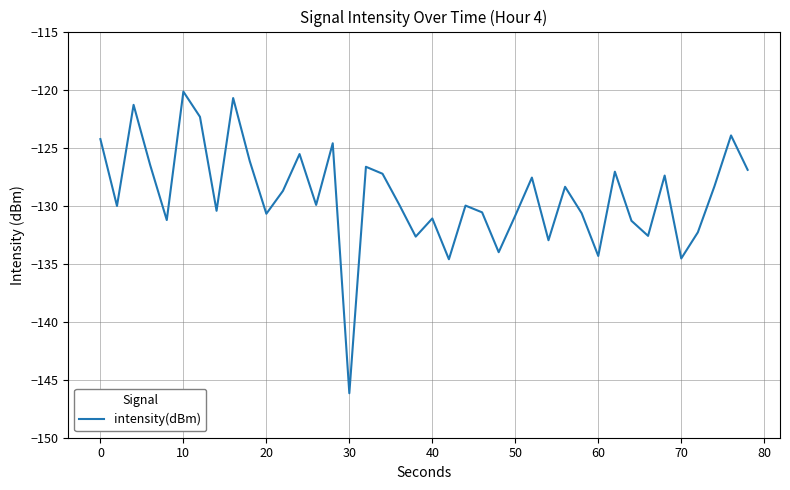

What is the average value?

-129.1